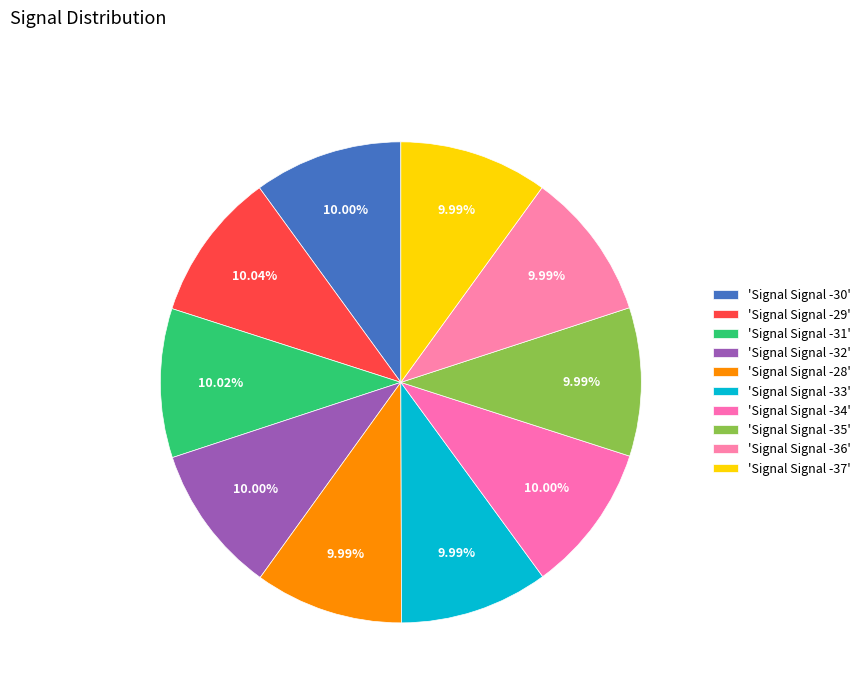

Which category has the smallest portion of the pie?

Signal -35